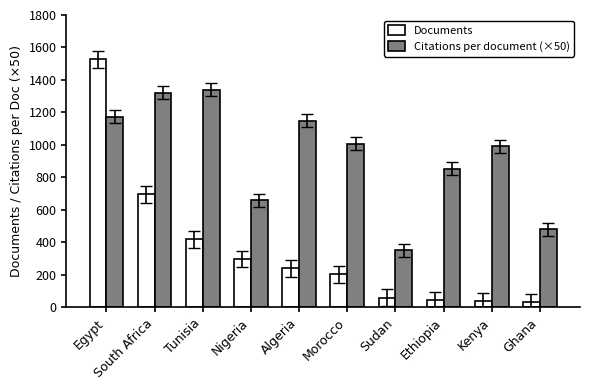

What is the sum of all Citations per document (×50) values?

9326.0